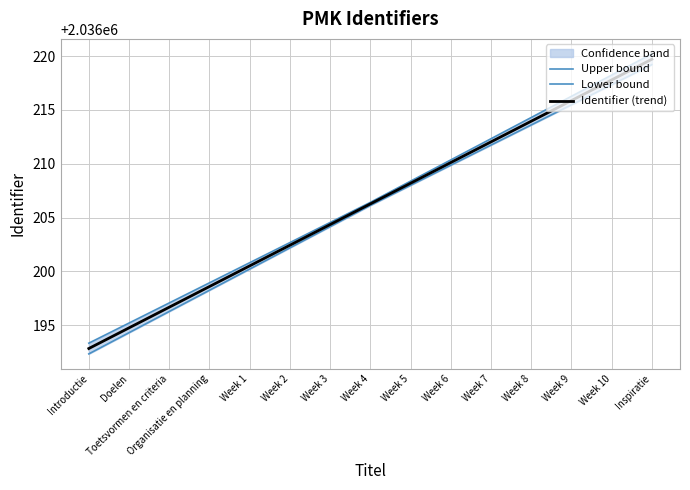

Is the value of Lower bound at Inspiratie greater than the value of Upper bound at Inspiratie?

No